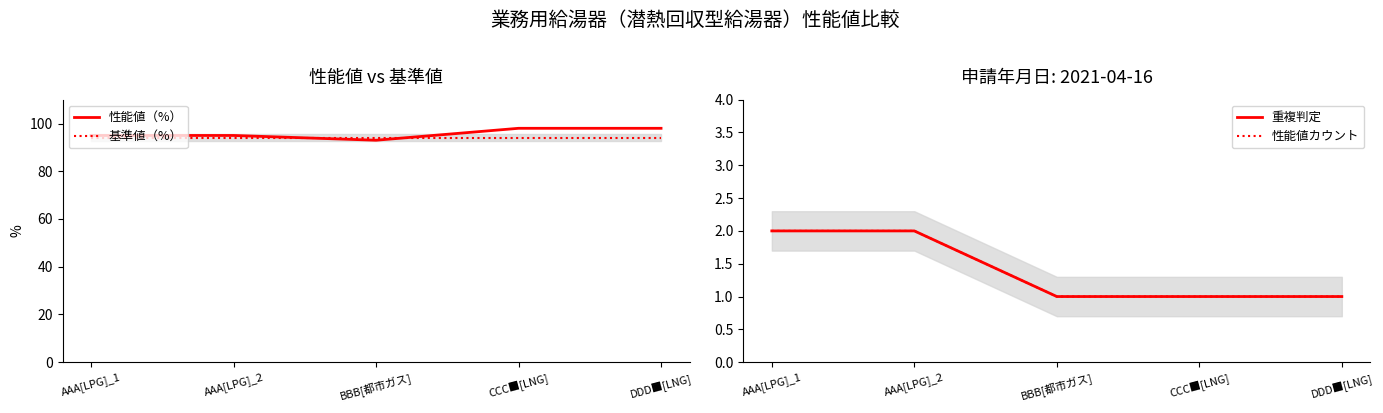

The 基準値（%） series shows 94 at AAA[LPG]_2. True or false?

True